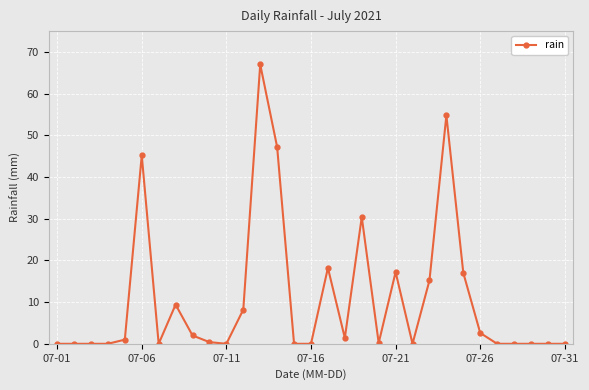

What is the difference between the maximum and minimum values?

67.0